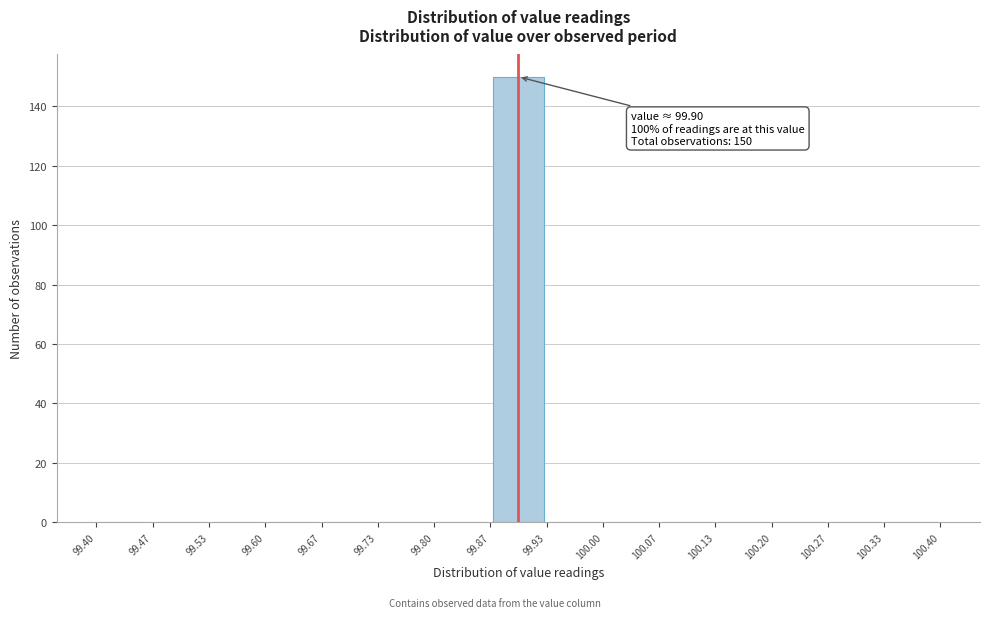

Over which range of the x-axis is the bar tallest?

99.87 to 99.93